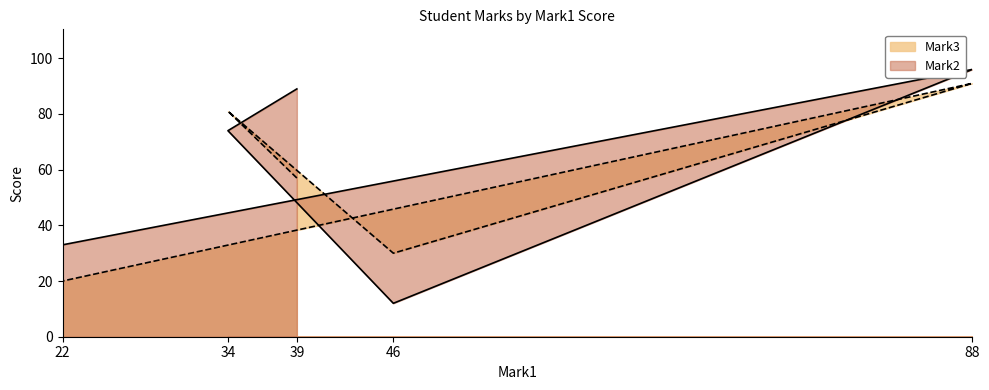

Which series has the widest spread of values?

Mark2